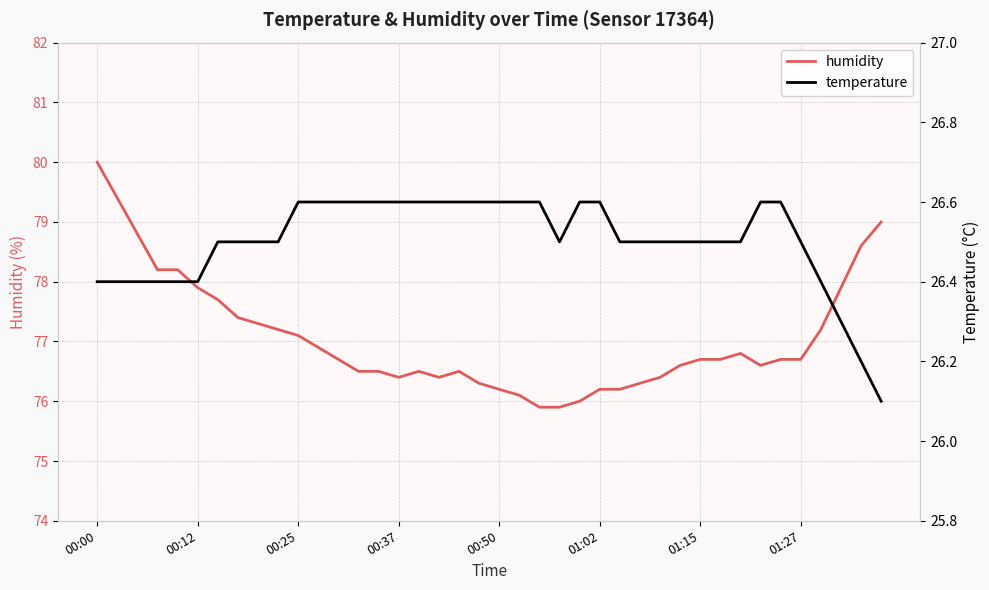

What is the value of the temperature point at the 22nd from the left?

26.6